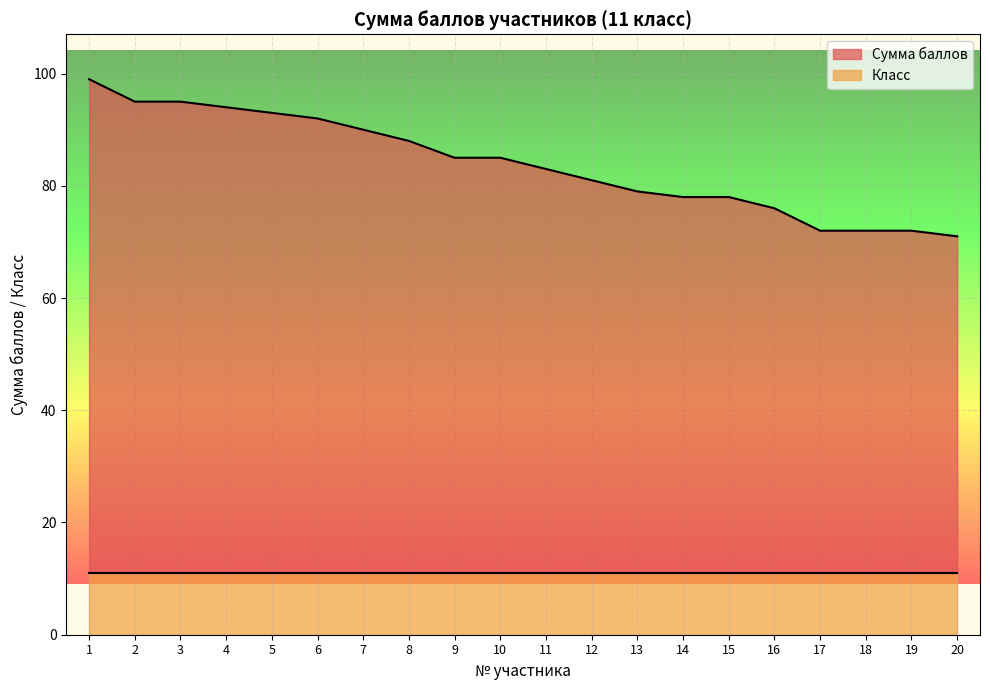

Reading right to left, extract all data points from this chart.

20=71	19=72	18=72	17=72	16=76	15=78	14=78	13=79	12=81	11=83	10=85	9=85	8=88	7=90	6=92	5=93	4=94	3=95	2=95	1=99